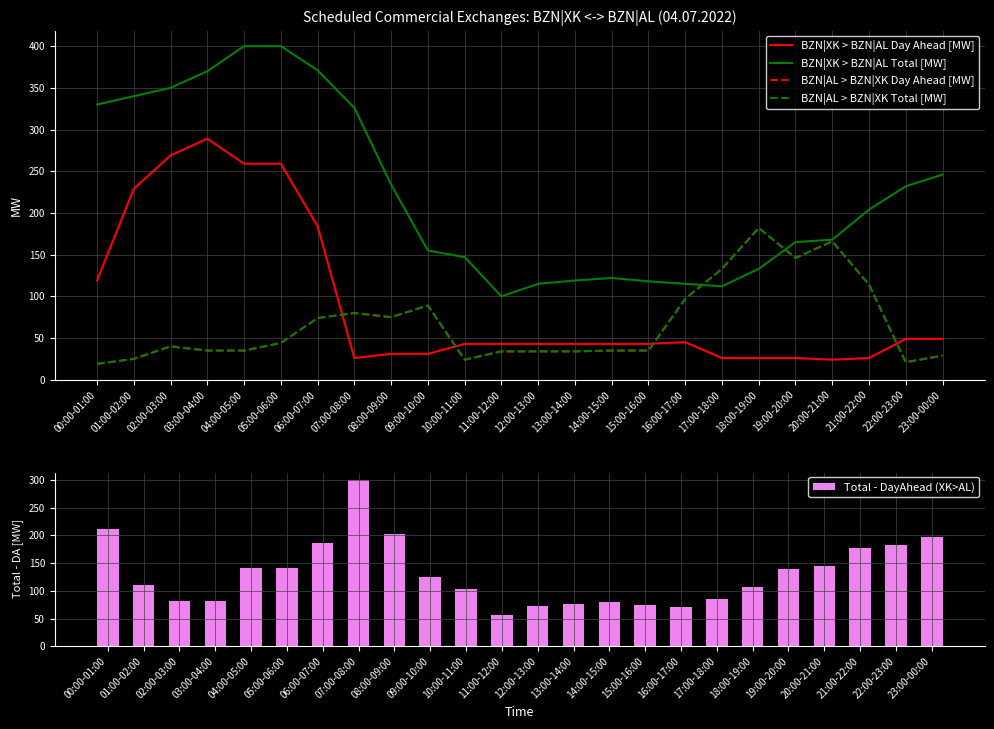

Which series has the widest spread of values?

BZN|XK > BZN|AL Total [MW]